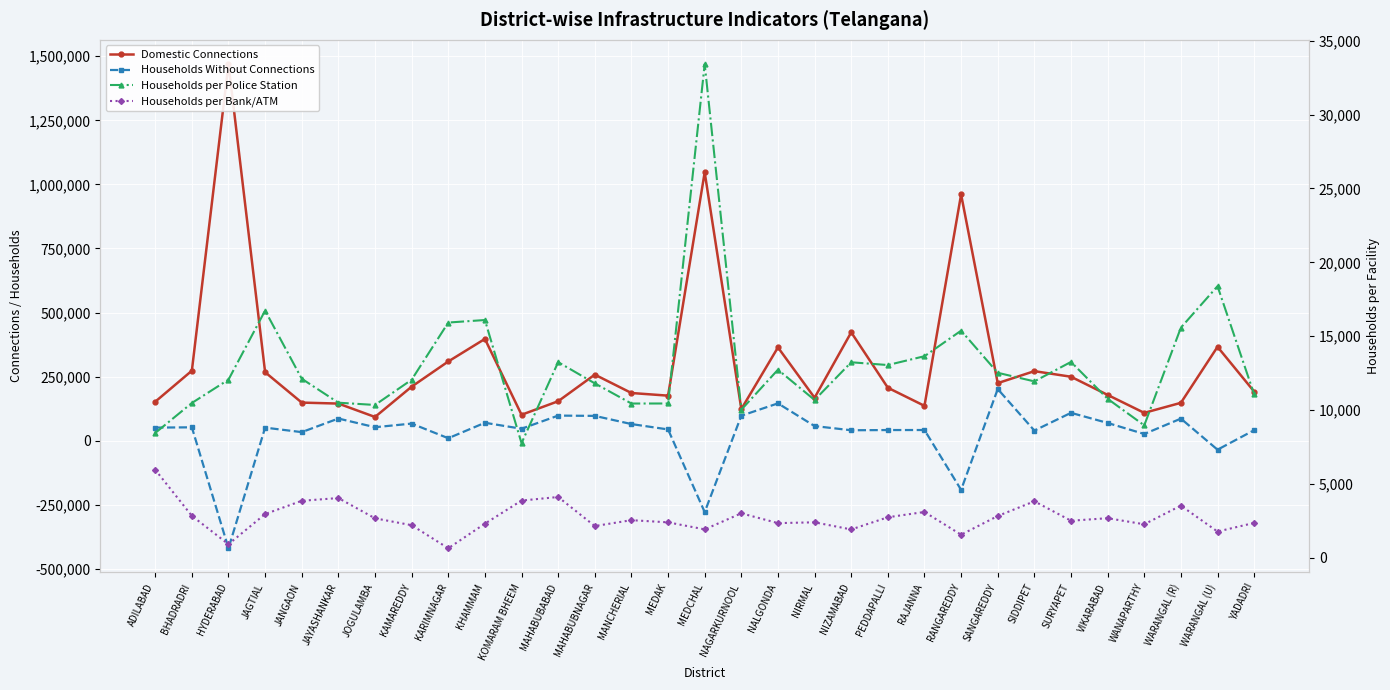

What is the maximum value for Domestic Connections?

1469633.0